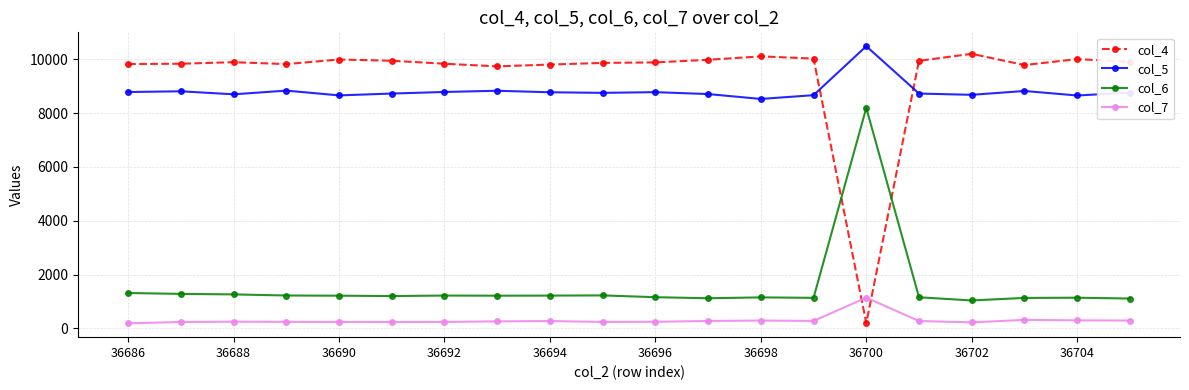

List the series in order of their peak value, highest first.

col_5, col_4, col_6, col_7